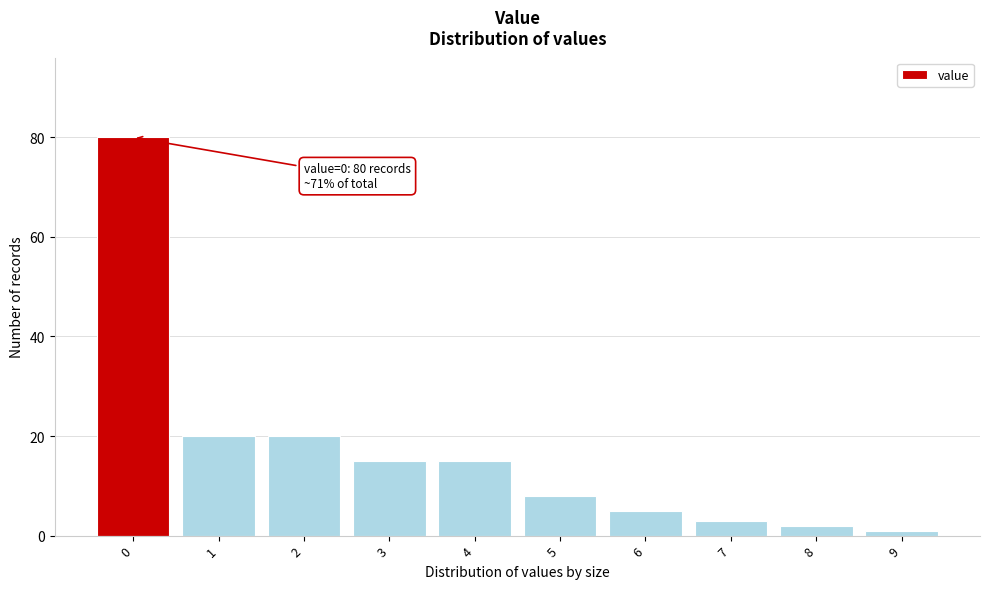

Reading left to right, list all the values displayed in this chart.

0=80	1=20	2=20	3=15	4=15	5=8	6=5	7=3	8=2	9=1